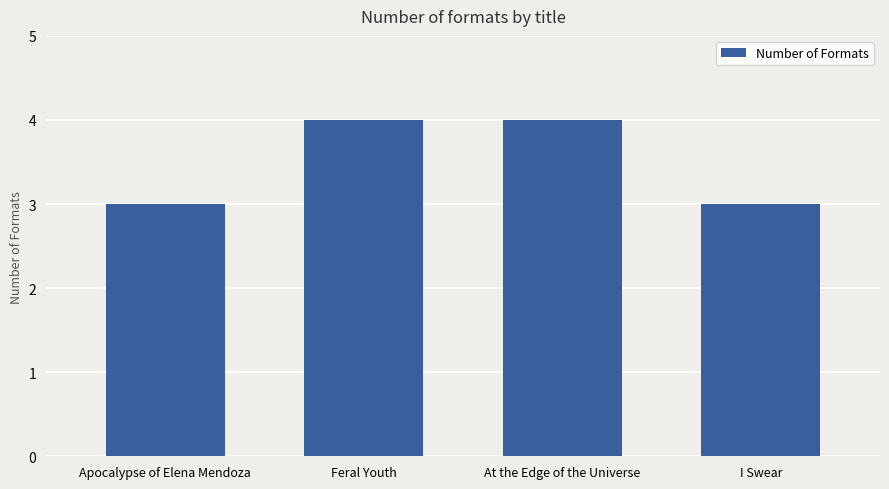

What is the average value?

4